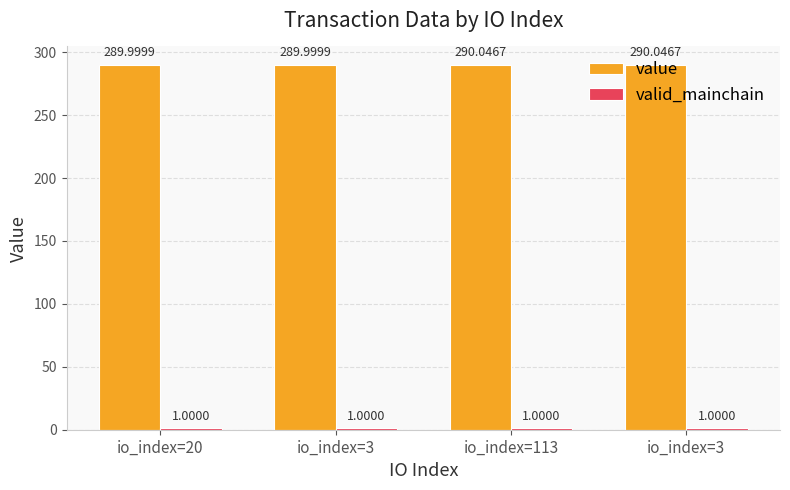

Does the chart contain any negative values?

No